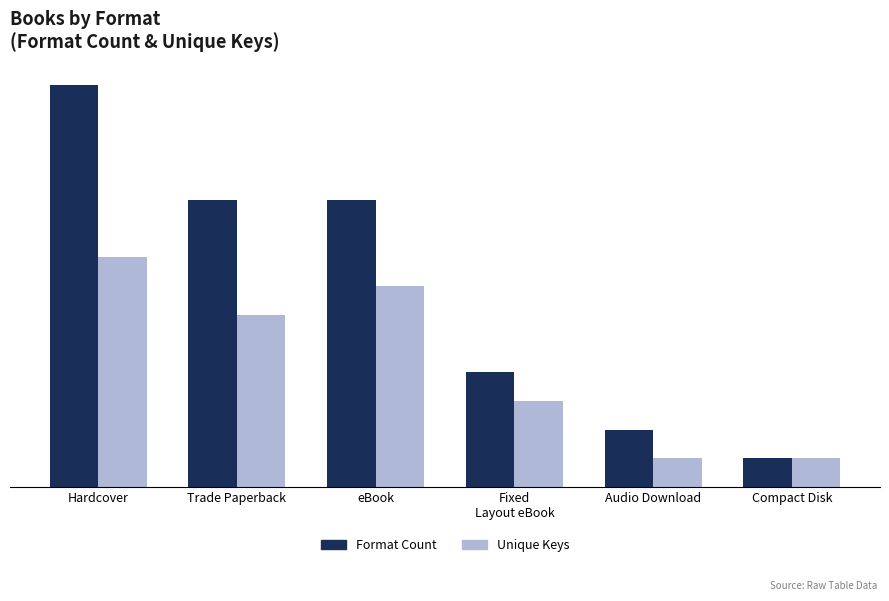

What is the difference between the second highest and minimum values in the Format Count series?

9